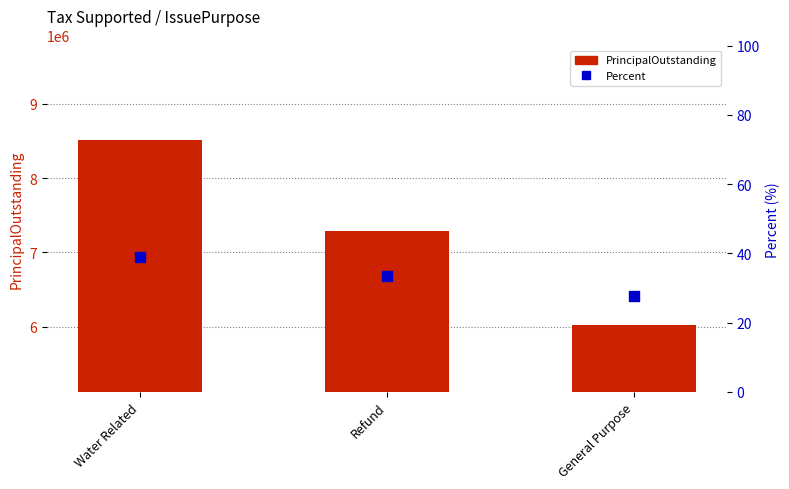

What is the total value across all series at Refund?

7290033.4